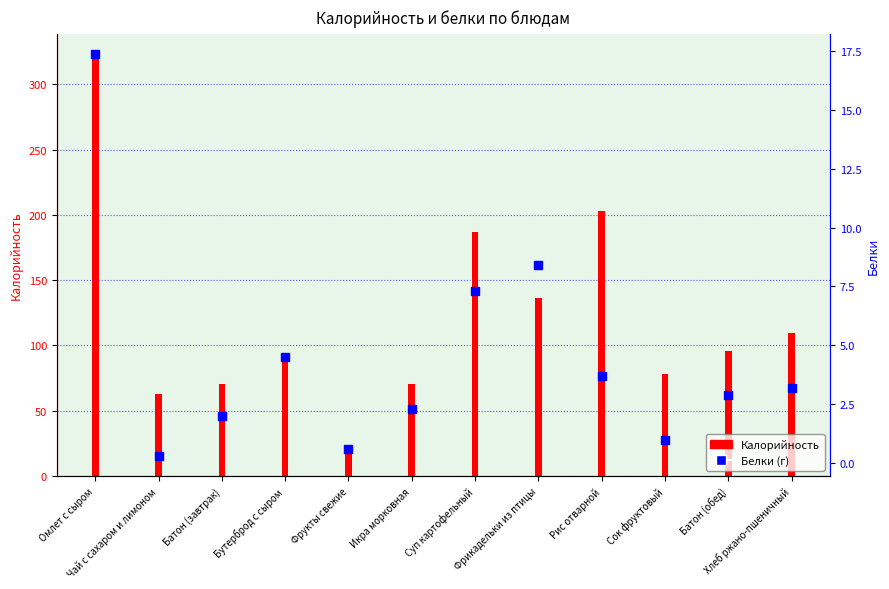

At how many categories does at least one series exceed 86?

7